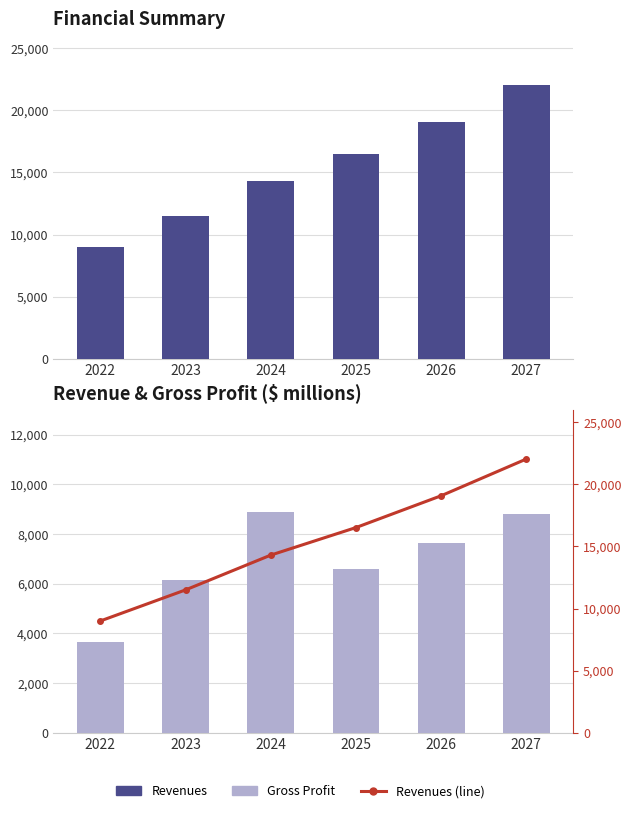

What is the average value of the Gross Profit series?

6952.4